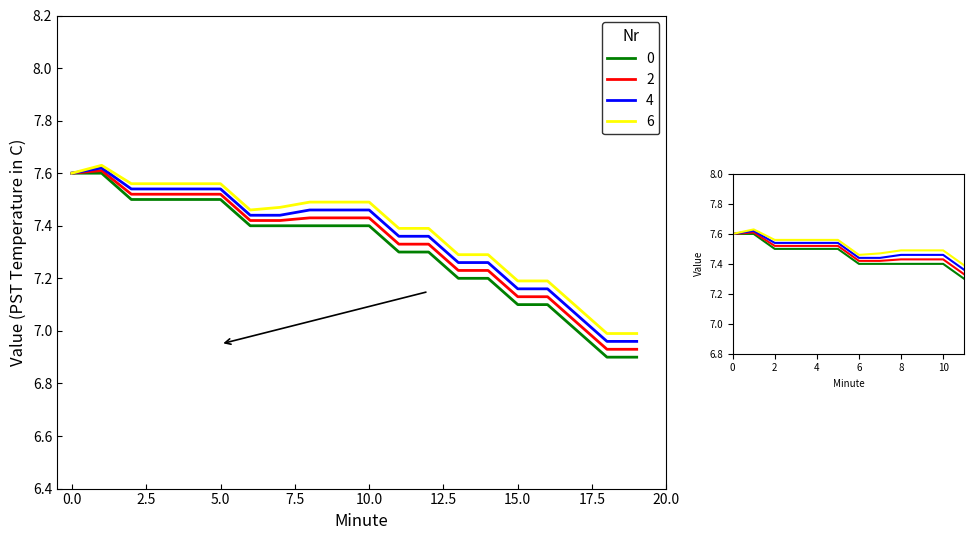

At 14, list the series in order from smallest to largest.

0, 2, 4, 6